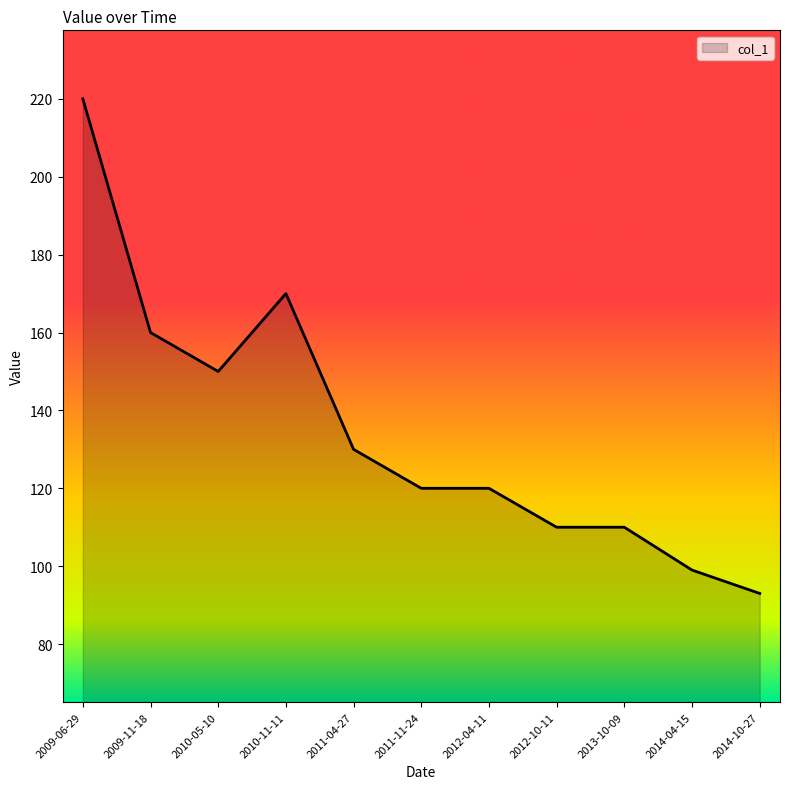

The value at 2010-05-10 is 53. True or false?

False